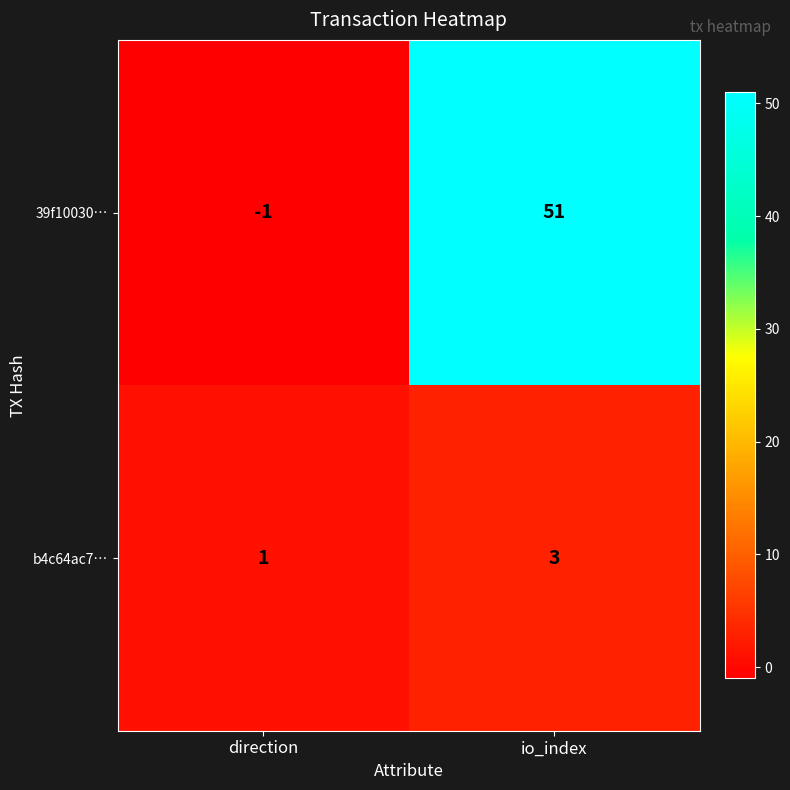

What is the total value across all series at io_index?

54